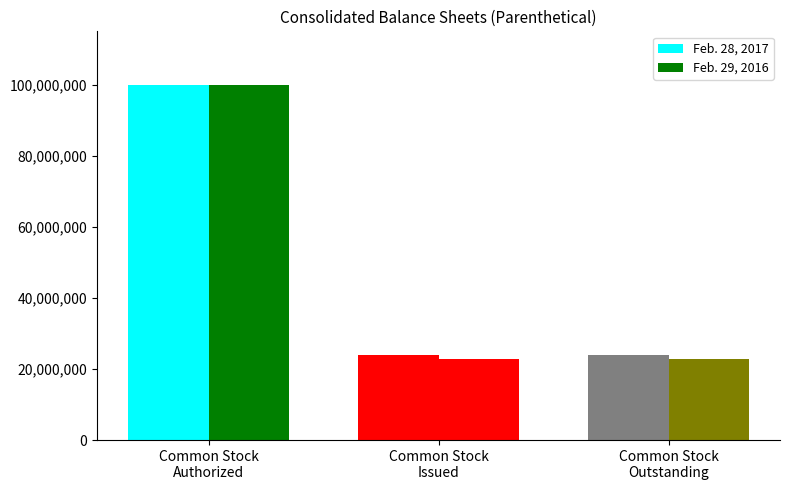

Which series changed the most between Common Stock
Authorized and Common Stock
Issued?

Feb. 29, 2016